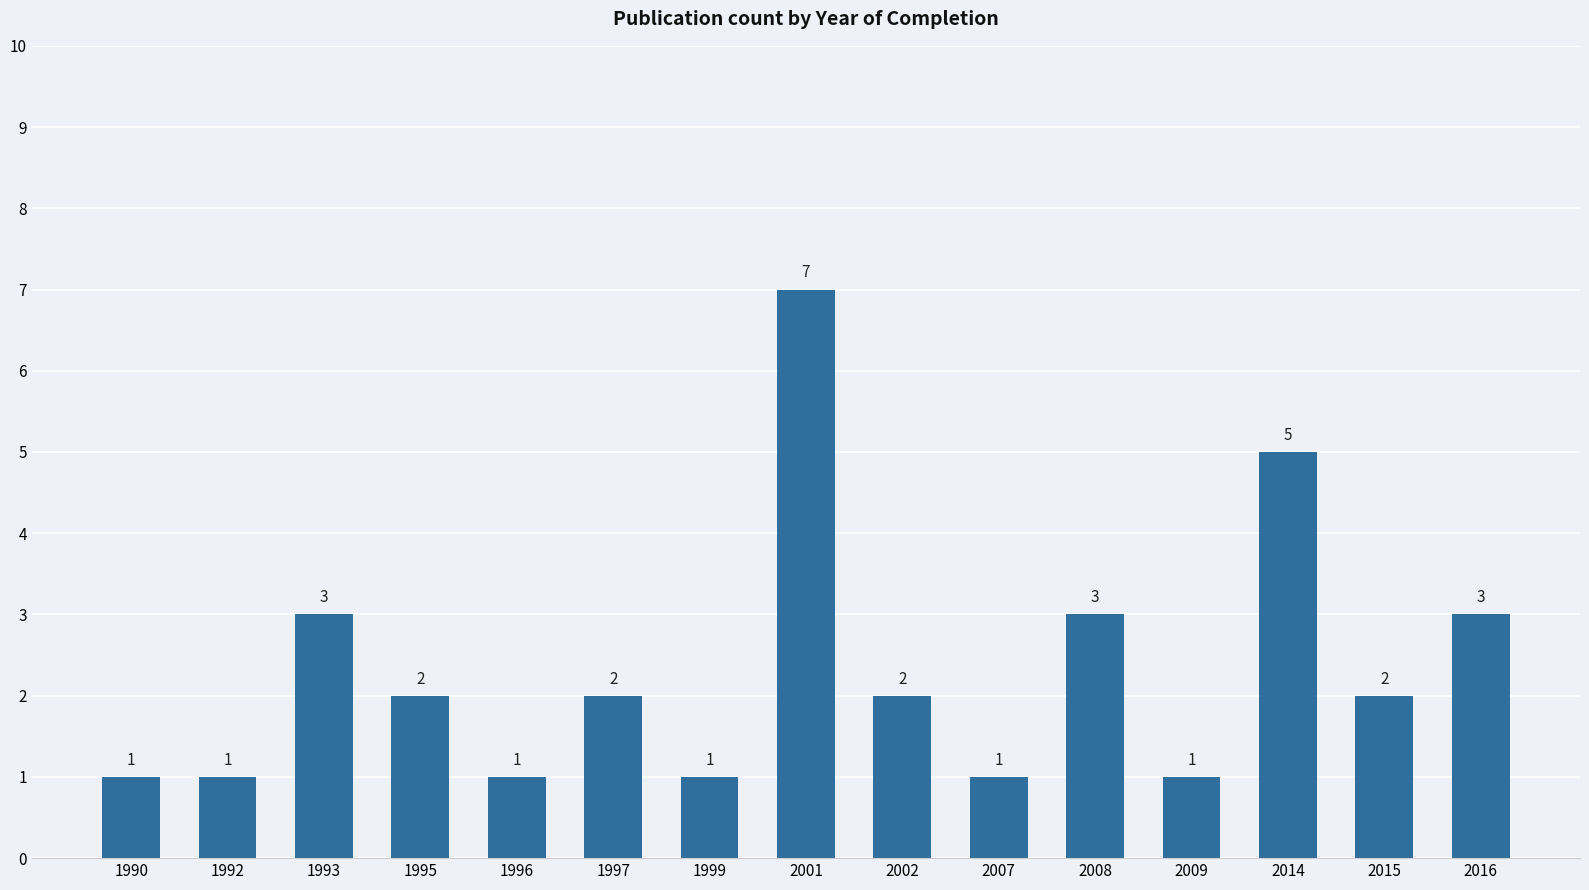

What is the value of the 14th bar from the left?

2